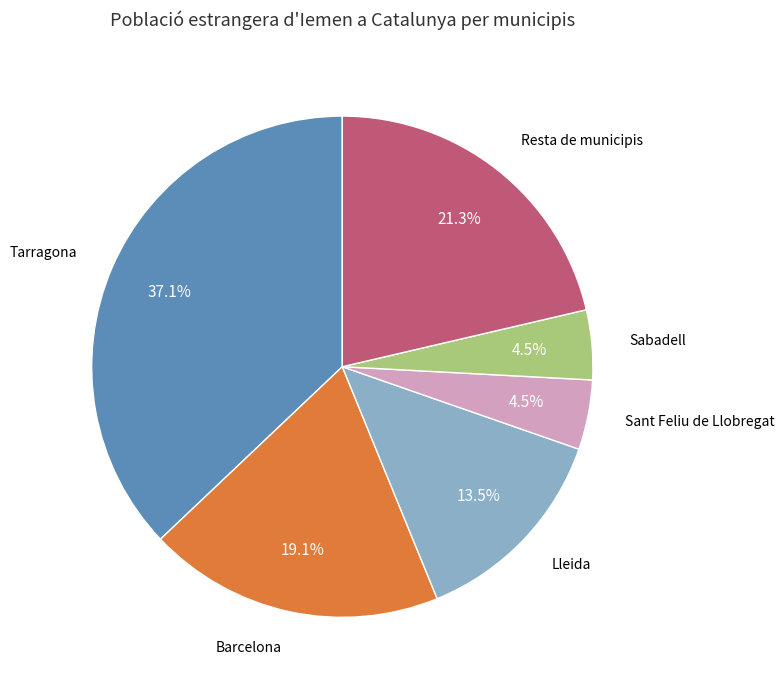

What percentage is the Tarragona slice, to the nearest percent?

37%